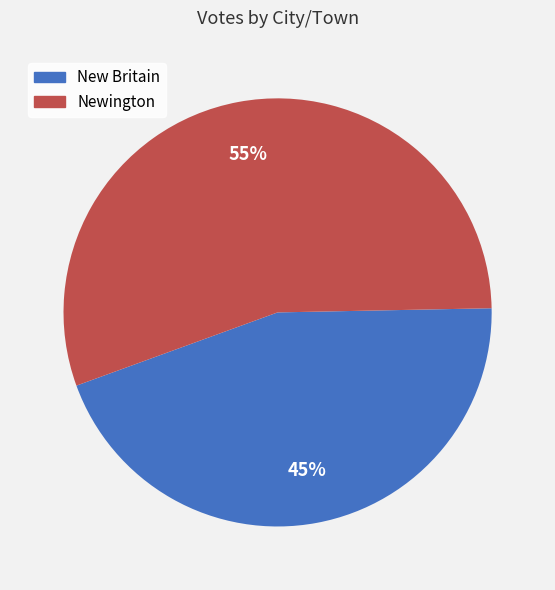

What is the ratio of the value at New Britain to the value at Newington?

0.8